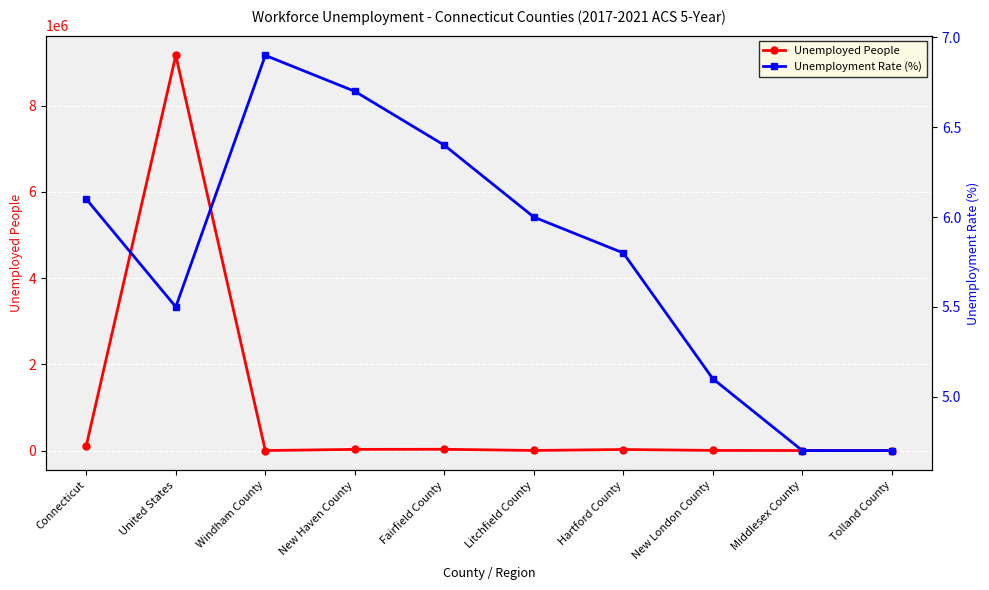

True or false: Unemployed People has a value of 6111.0 at Litchfield County.

True